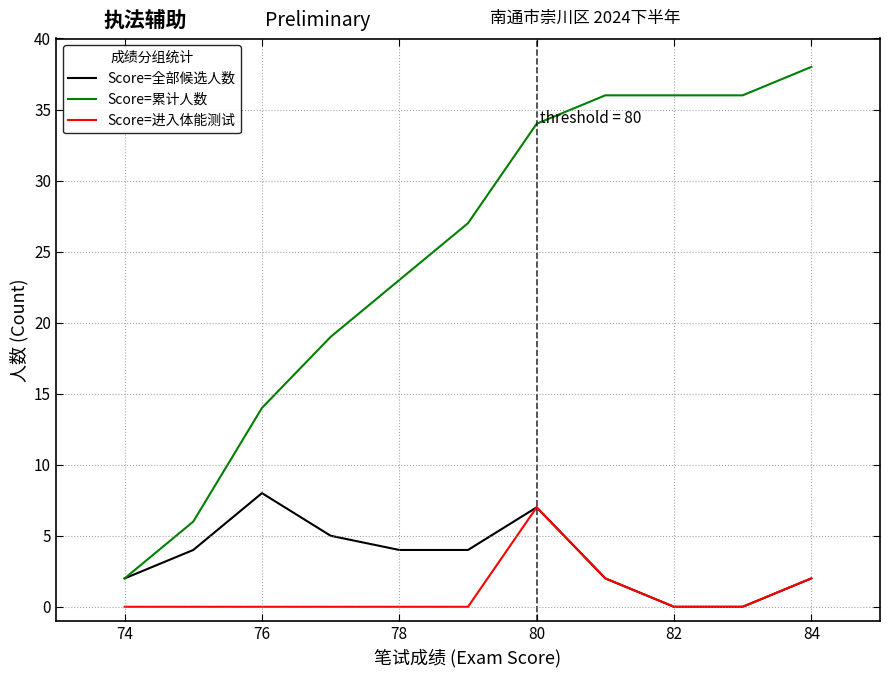

How many values in the Score=全部候选人数 series are below 4?

5